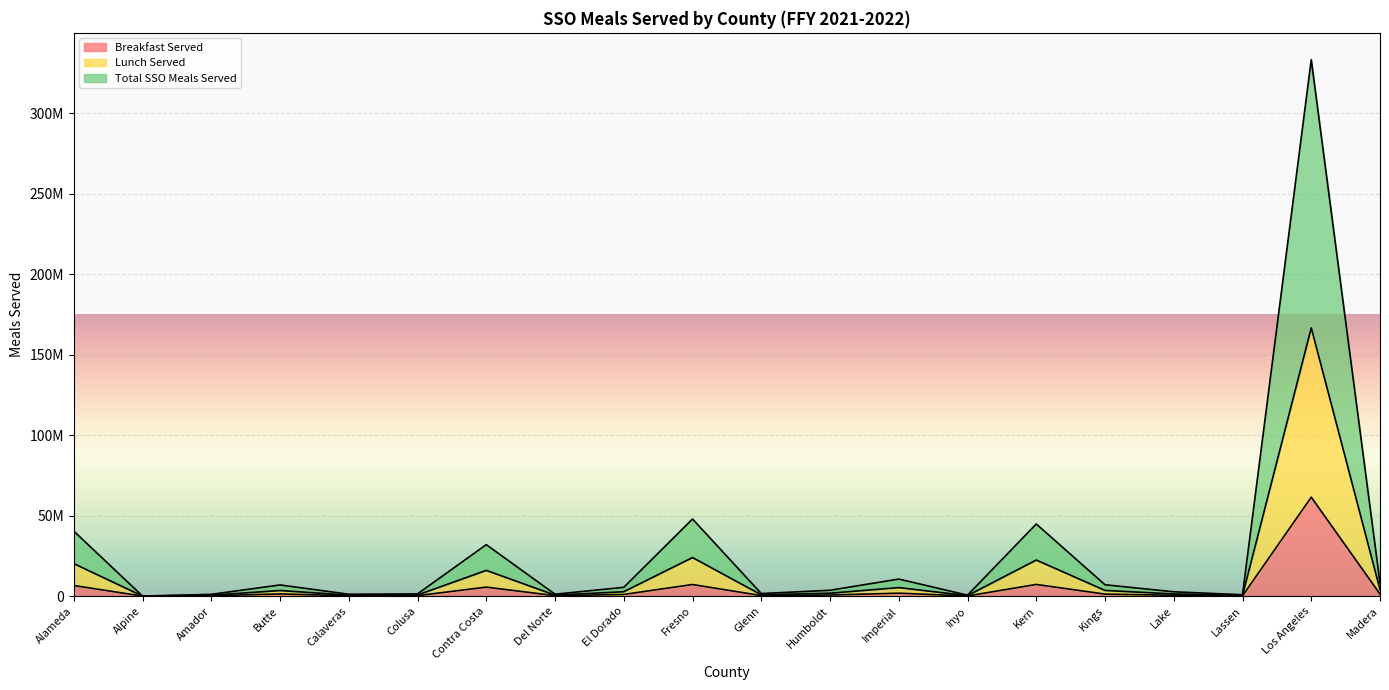

How many series are shown in this chart?

3